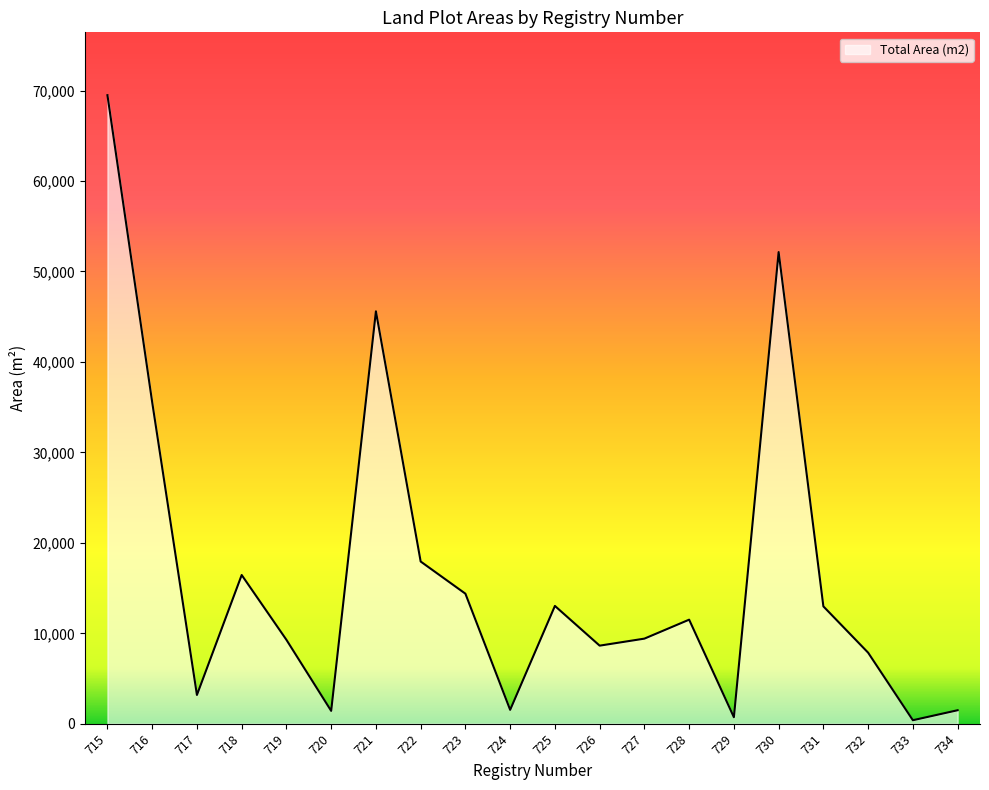

At which label does the data first exceed 11508?

715